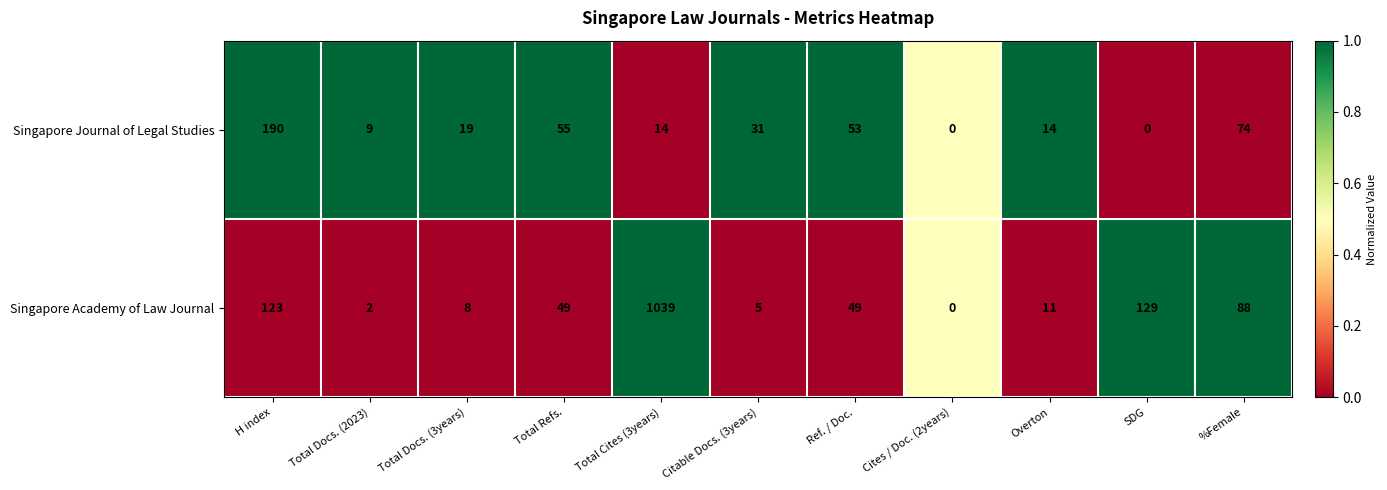

Reading right to left, list all the values displayed in this chart.

Singapore Journal of Legal Studies: 74	0	14	0	53	31	14	55	19	9	190
Singapore Academy of Law Journal: 88	129	11	0	49	5	1039	49	8	2	123